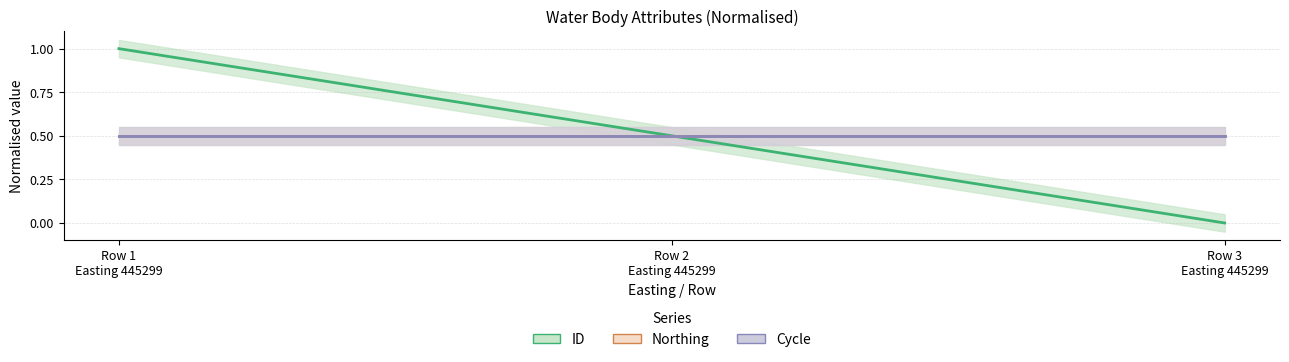

What is the spread (max minus min) of values at Row 3
Easting 445299?

0.5